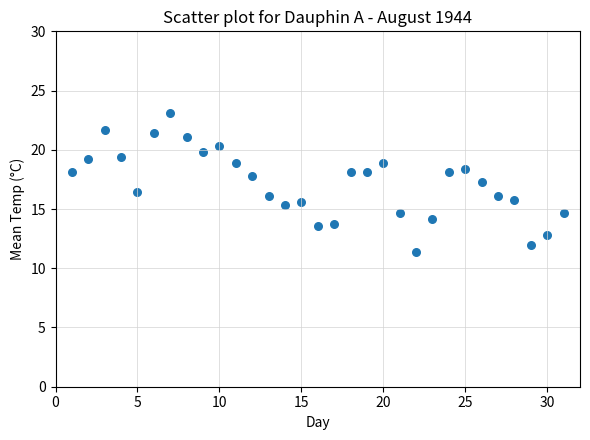

What Y value in the scatter plot is closest to 17?

17.3